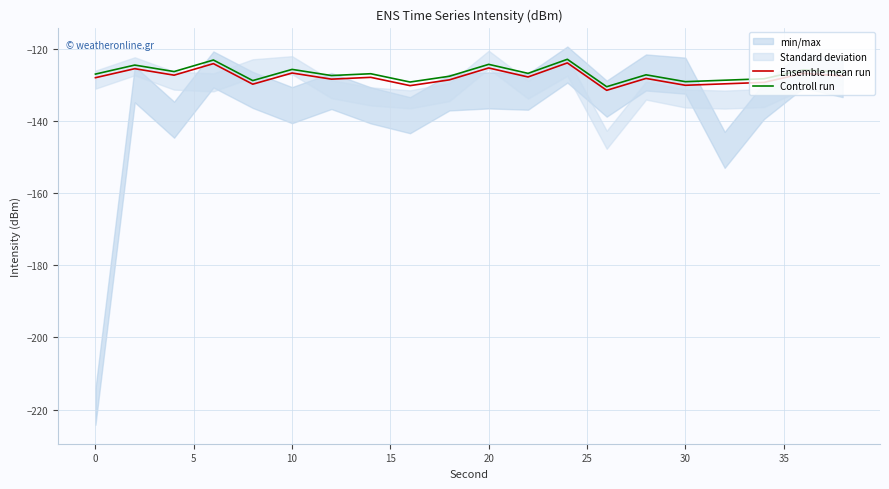

True or false: Controll run has a value of -125.7 at 10.

True